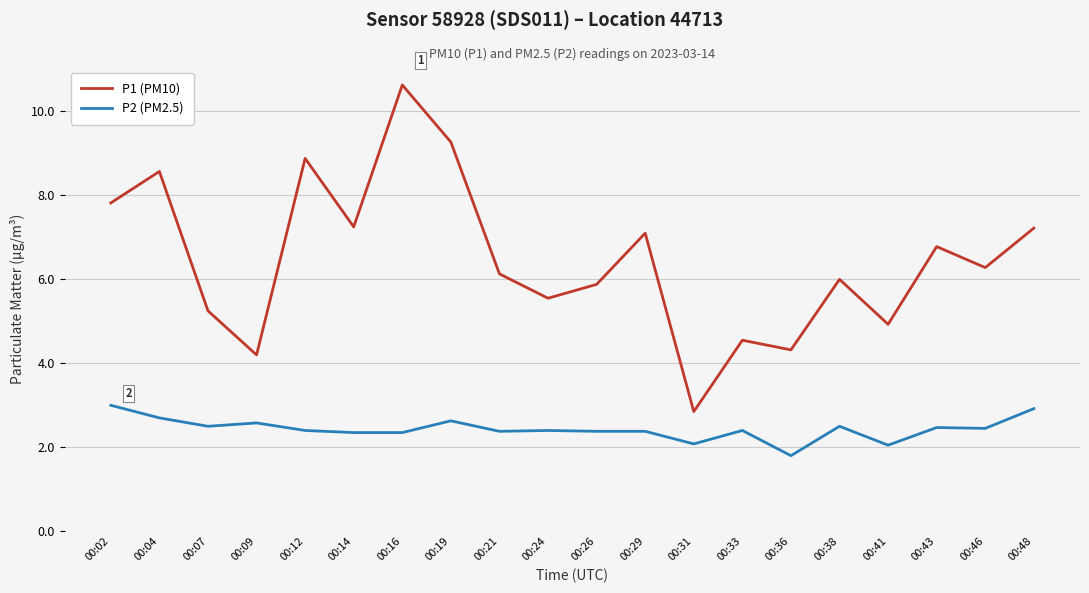

What is the spread (max minus min) of values at 00:38?

3.5